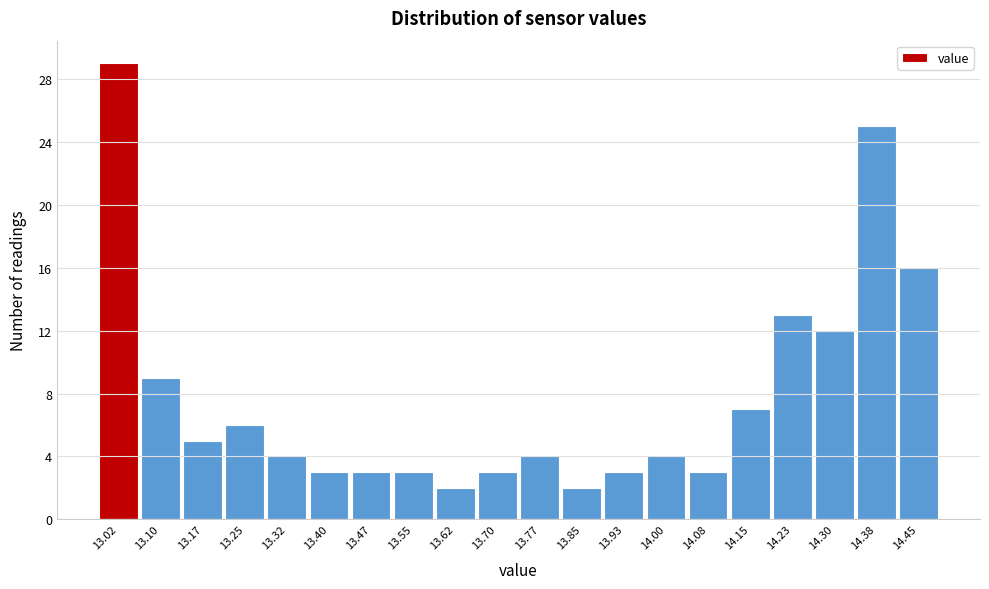

Reading right to left, extract all data points from this chart.

16	25	12	13	7	3	4	3	2	4	3	2	3	3	3	4	6	5	9	29